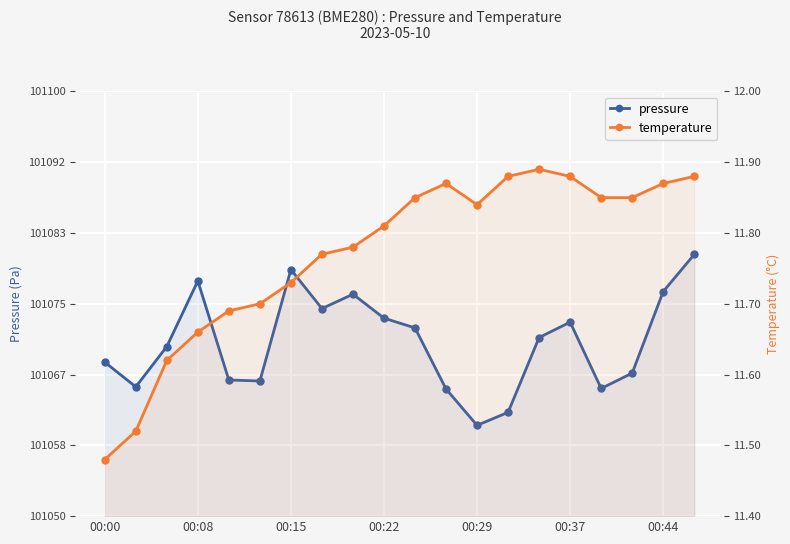

True or false: temperature and pressure intersect in this chart.

False